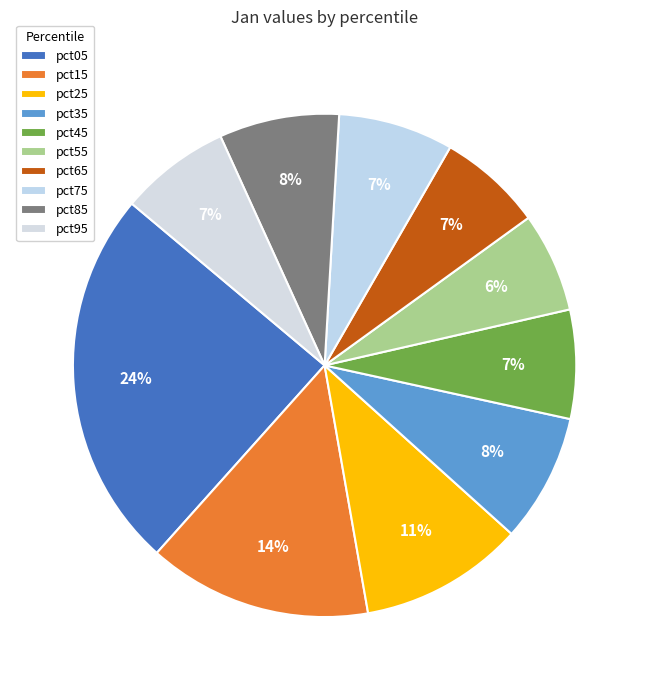

The pct45 slice represents 20% of the pie. True or false?

False